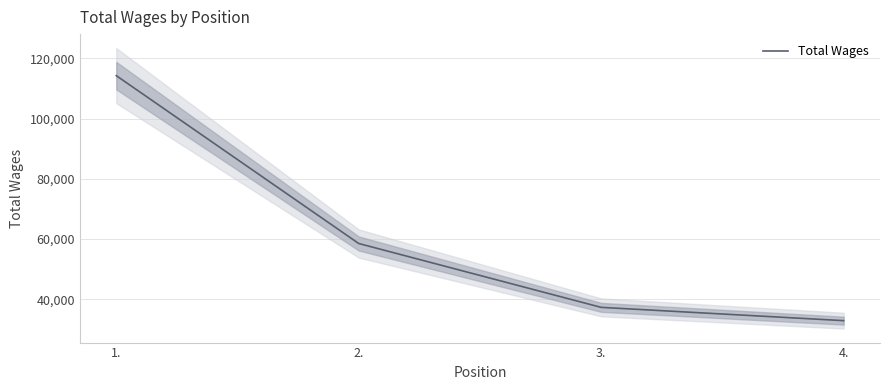

What is the sum of the values at 3. and 2.?

95764